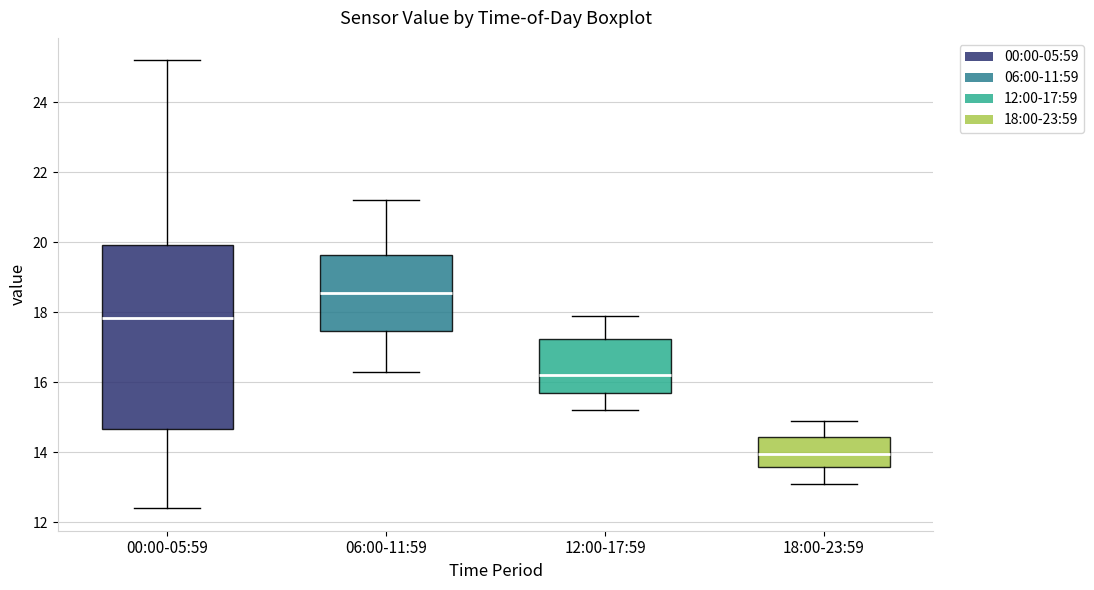

Reading left to right, transcribe this box plot: for each box, give where its median line is, the range the box spans, and where its two whiskers end, as read against the y-axis. The values are not printed on the chart, so give them approximately, as read against the axis.

00:00-05:59: median 17.8, box 14.6 to 20.0, whiskers 12.4 to 25.2
06:00-11:59: median 18.6, box 17.4 to 19.6, whiskers 16.4 to 21.2
12:00-17:59: median 16.2, box 15.8 to 17.2, whiskers 15.2 to 18.0
18:00-23:59: median 14.0, box 13.6 to 14.4, whiskers 13.2 to 15.0